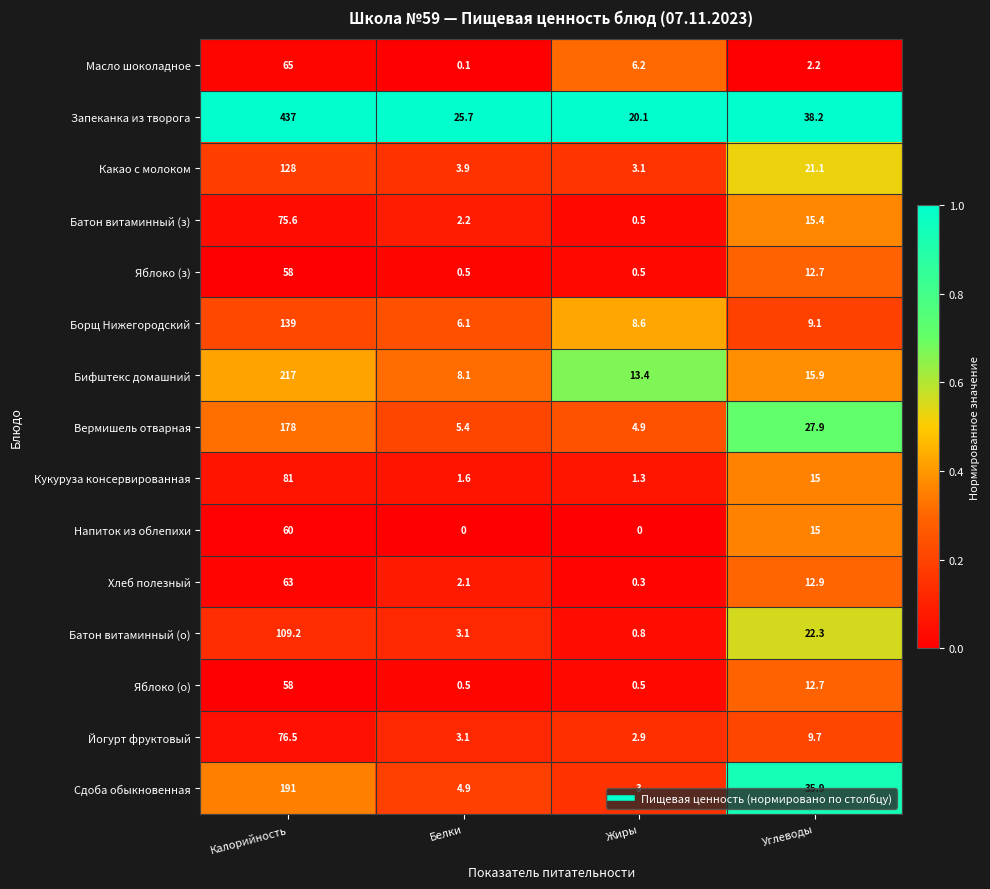

What is the minimum value for Бифштекс домашний?

8.1